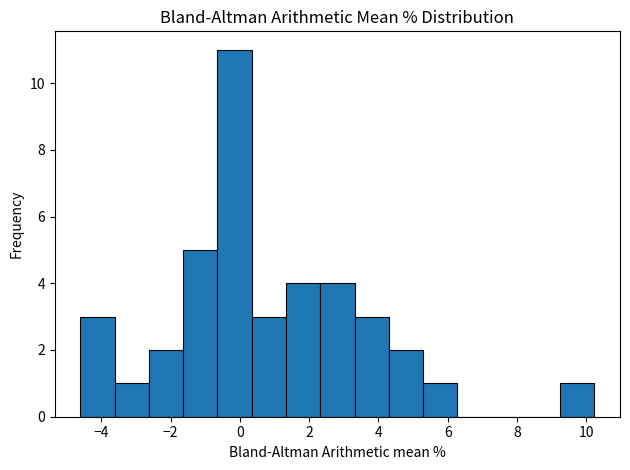

How tall is the bar that spans -3.6 to -2.6 on the x-axis? Neither the bar edges nor the heights are printed on the chart, so give them approximately, as read against the axes.

1